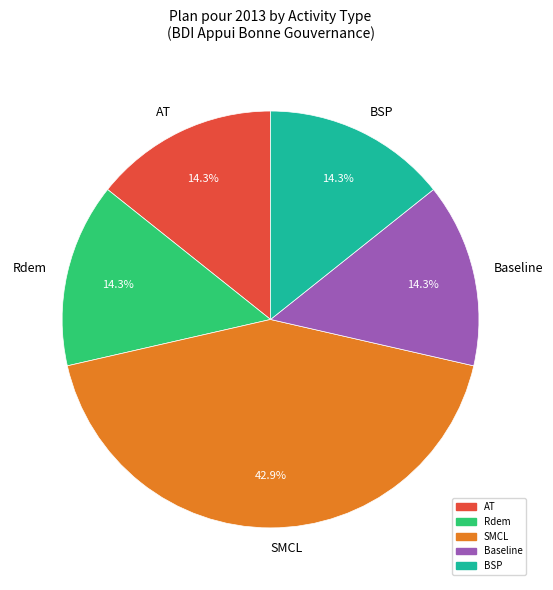

Is there any slice that represents more than half of the pie?

No